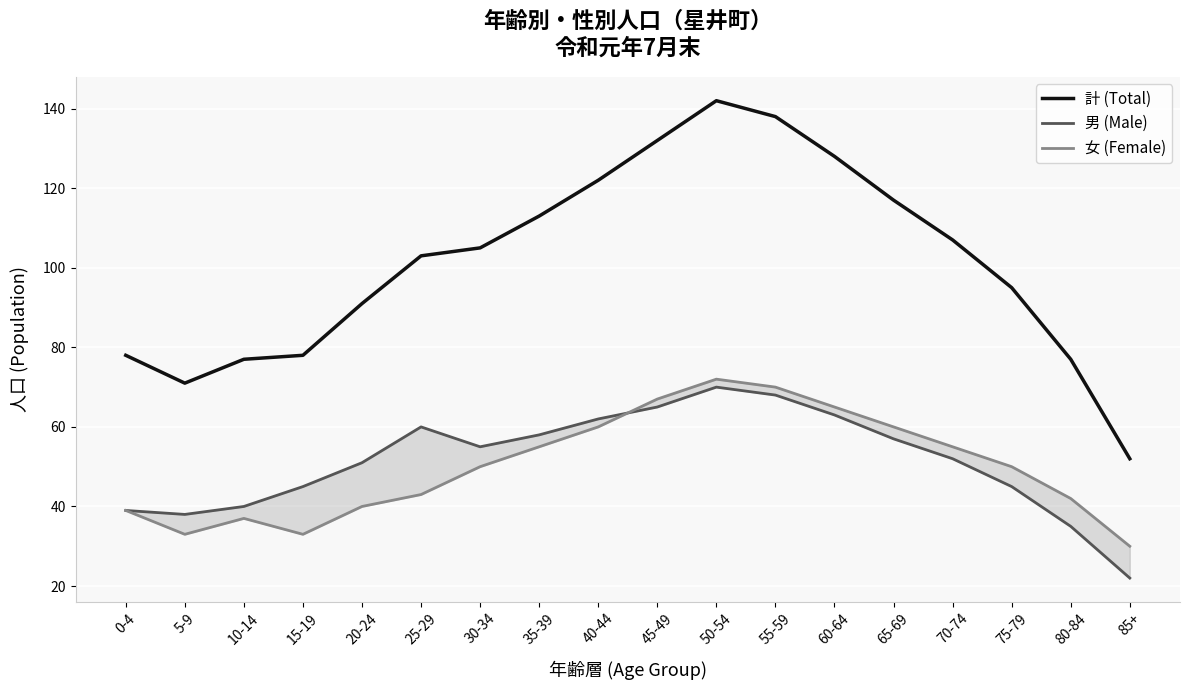

What is the sum of all 計 (Total) values?

1826